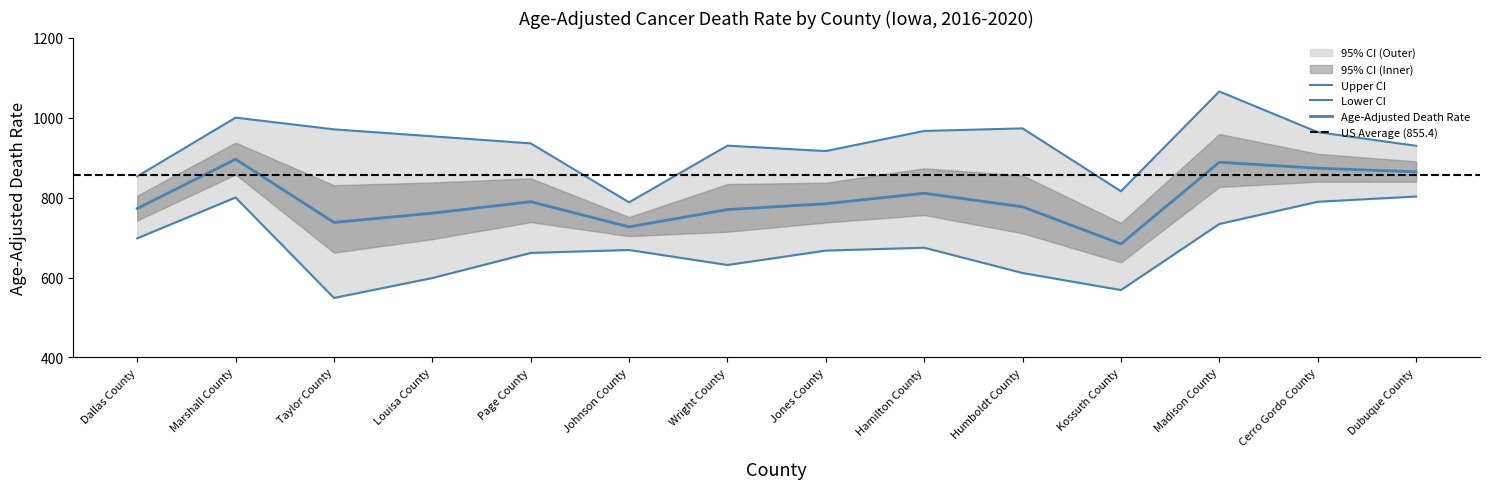

What is the label of the 1st point from the right?

Dubuque County